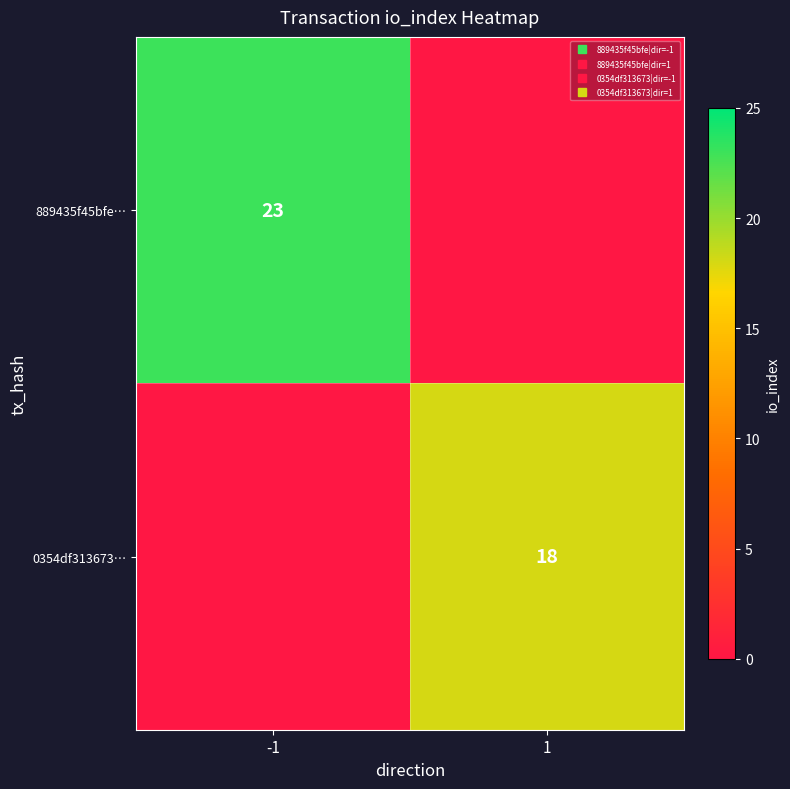

What is the difference between the 0354df313673… values at 1 and -1?

18